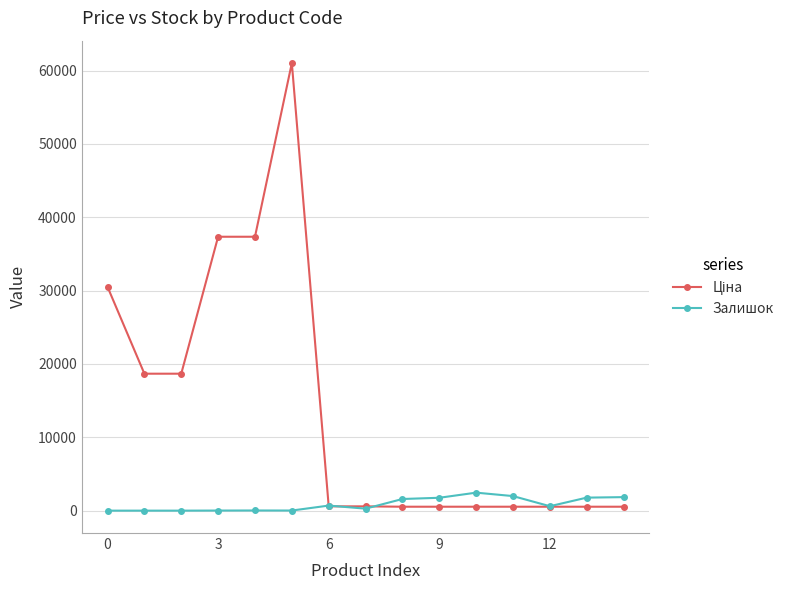

How many lines are shown in the chart?

2